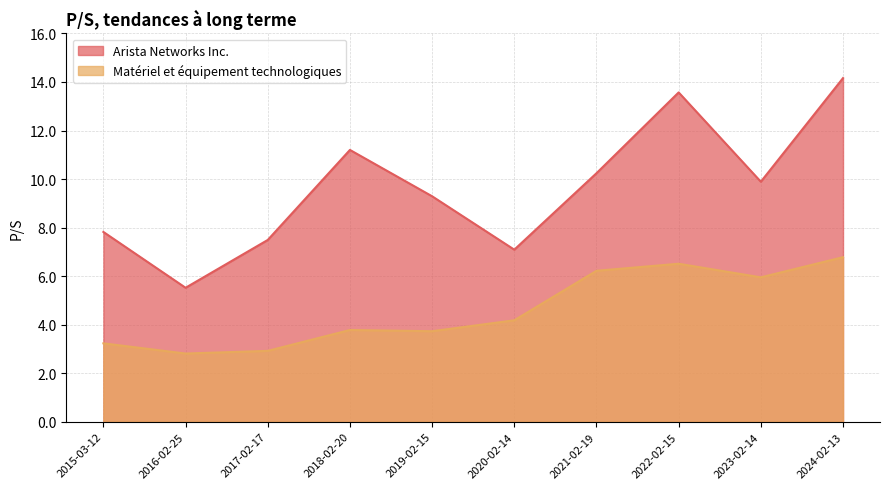

At which category is the sum across all series the highest?

2024-02-13